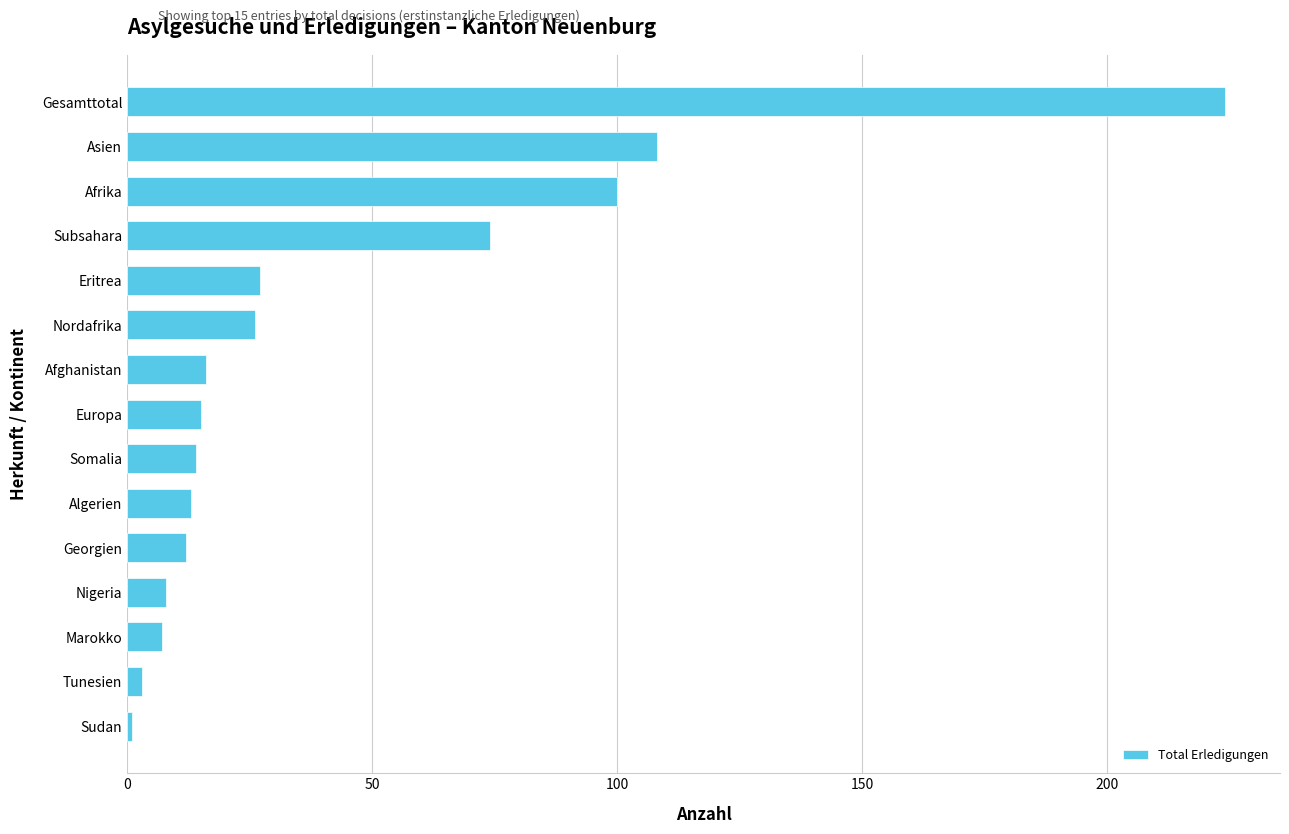

Read the value at Nigeria.

8